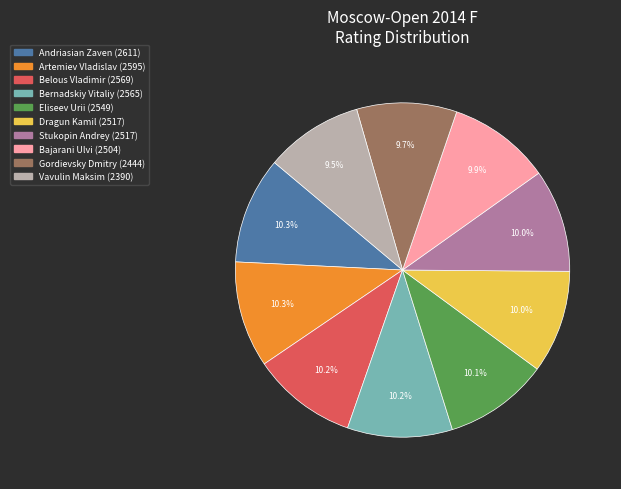

What is the ratio of the value at Stukopin Andrey to the value at Dragun Kamil?

1.0